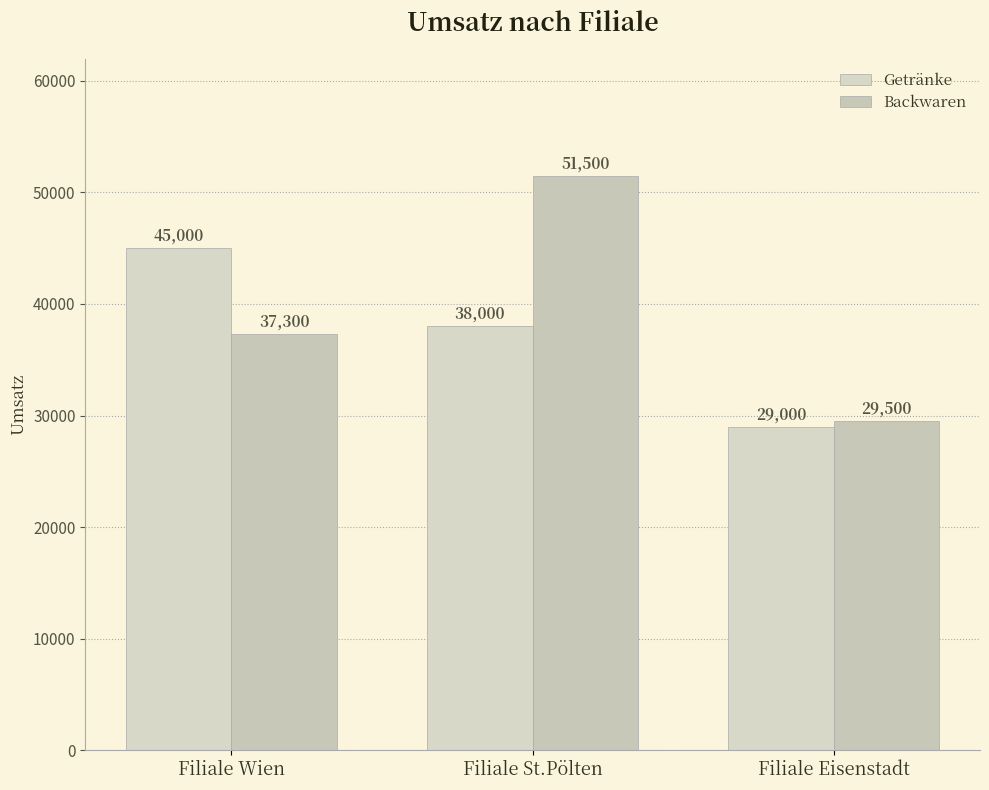

What is the smallest value displayed?

29000